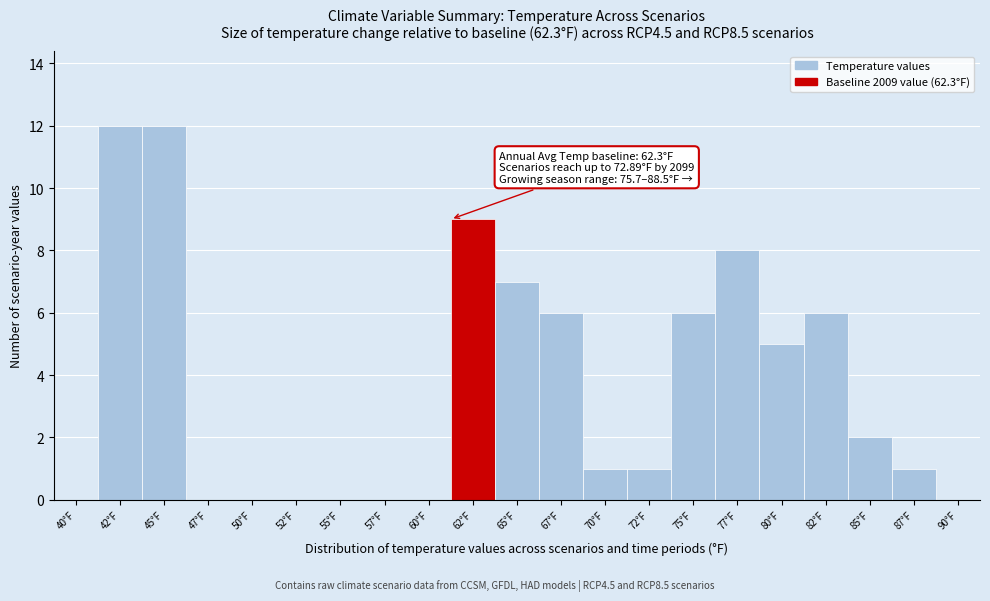

Reading left to right, what are all the values shown in this chart?

40°F=0	42°F=12	45°F=12	47°F=0	50°F=0	52°F=0	55°F=0	57°F=0	60°F=0	62°F=9	65°F=7	67°F=6	70°F=1	72°F=1	75°F=6	77°F=8	80°F=5	82°F=6	85°F=2	87°F=1	90°F=0